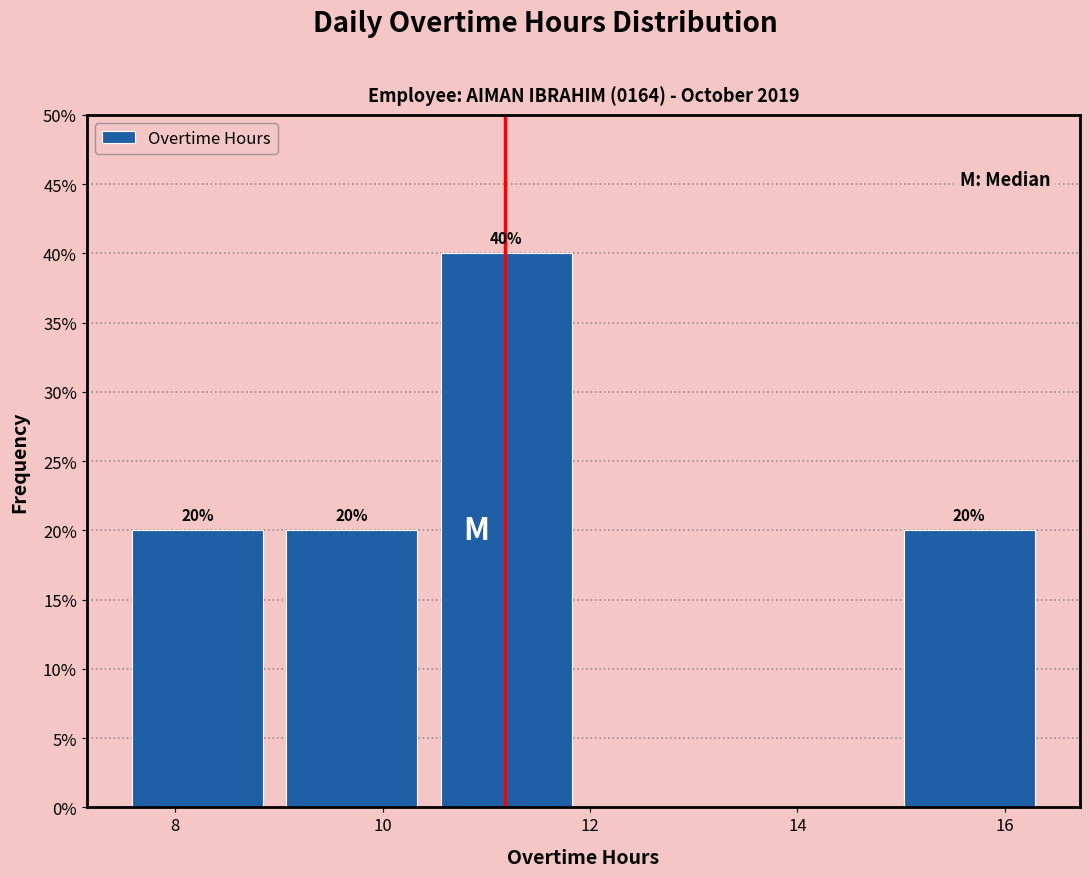

Over which range of the x-axis is the bar tallest?

10.4 to 12.0